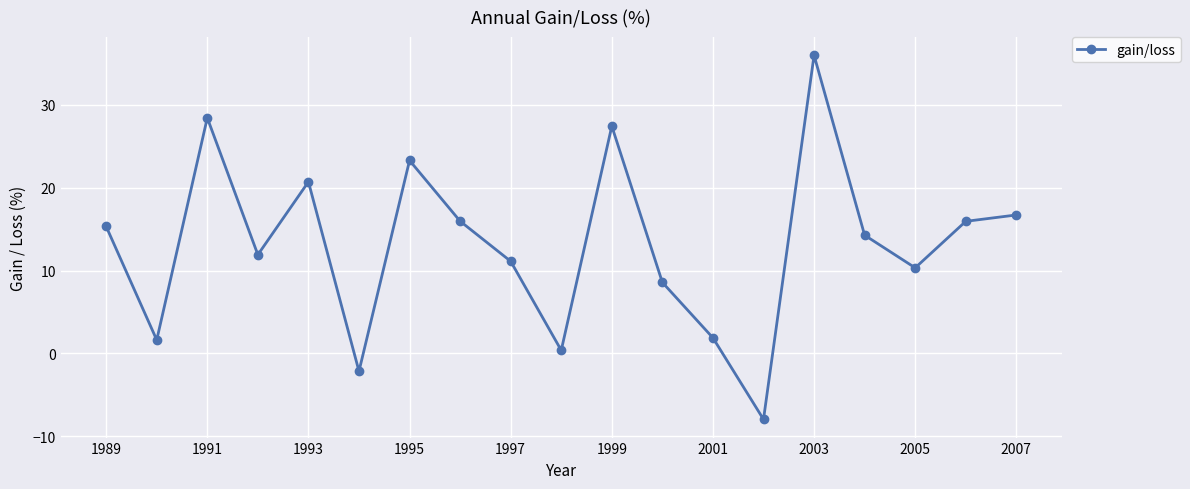

What is the greatest value displayed?

36.0